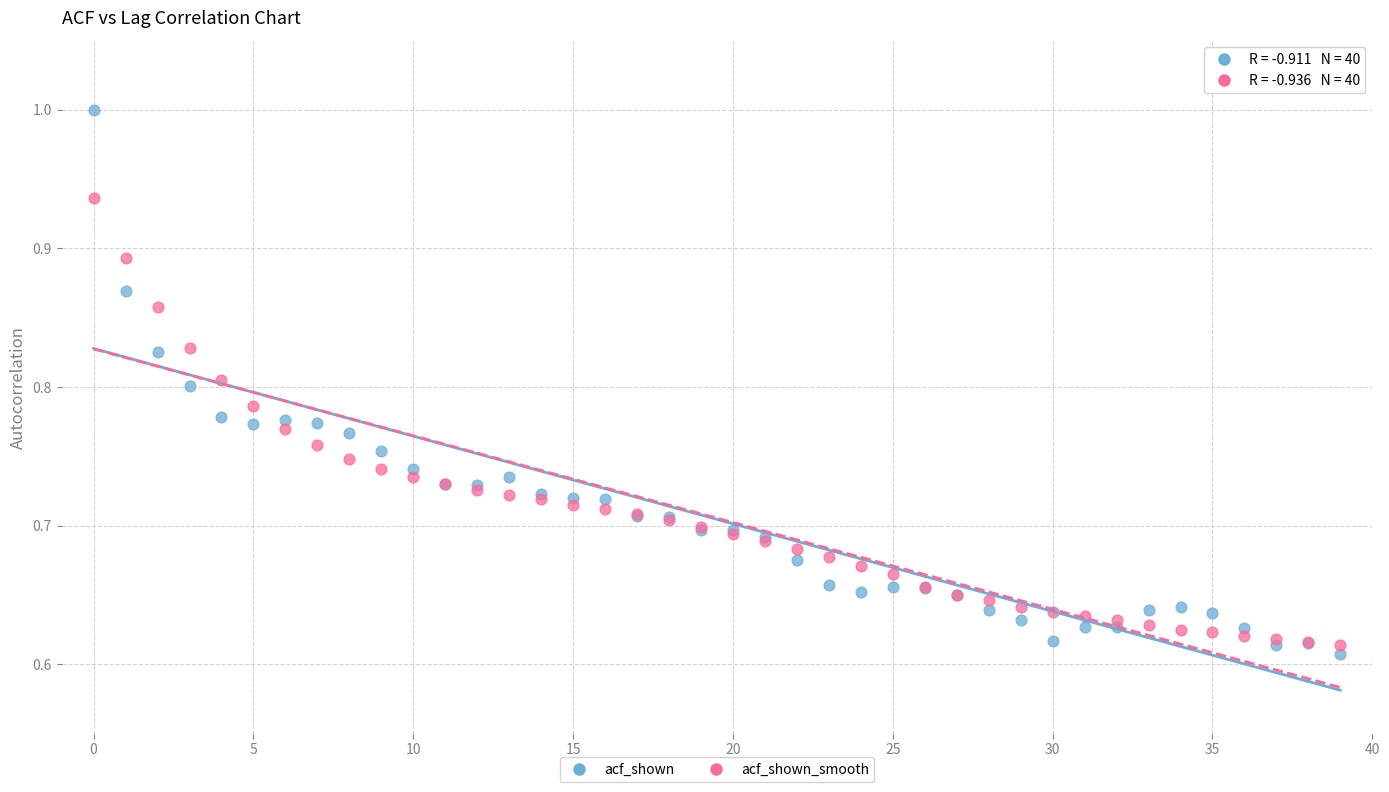

Which series contains the highest Y value?

acf_shown